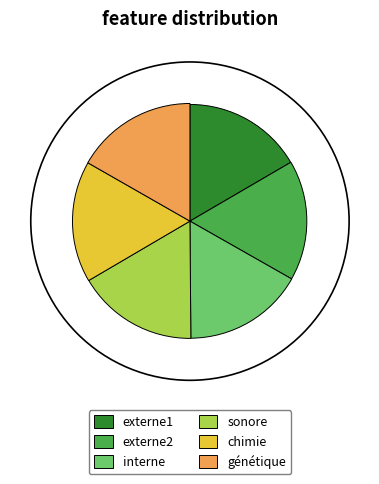

What is the change in value from externe2 to chimie?

+3